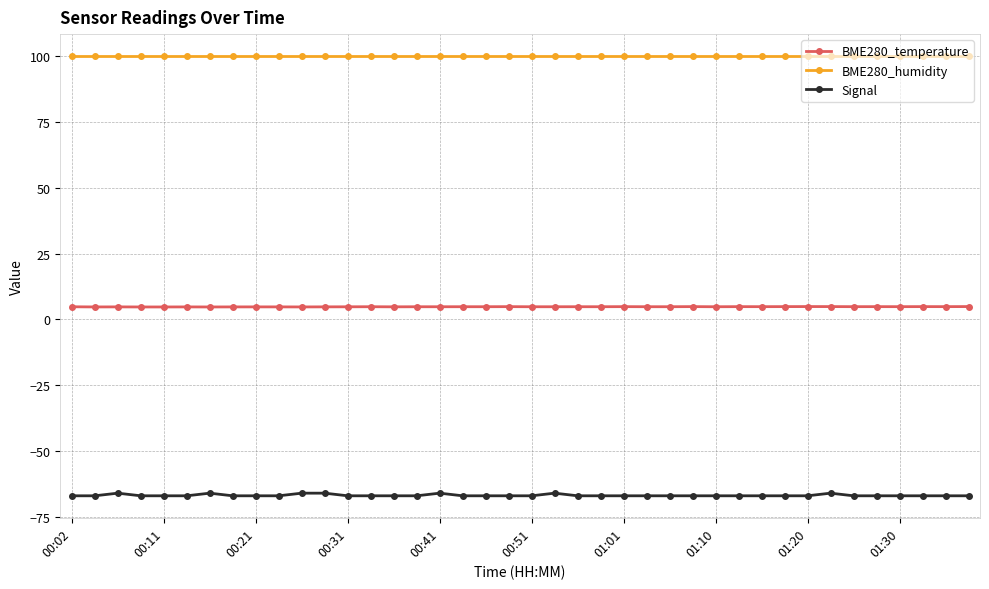

True or false: BME280_temperature and Signal cross at least once.

False